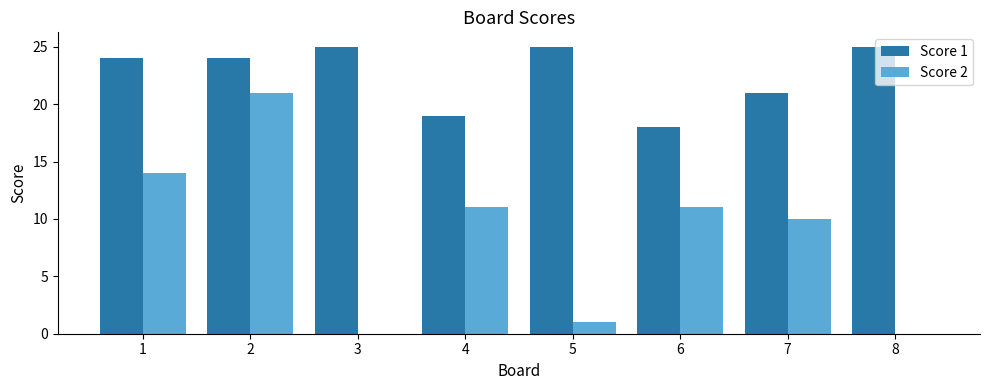

Reading right to left, list all the values displayed in this chart.

Score 1: 25	21	18	25	19	25	24	24
Score 2: 0	10	11	1	11	0	21	14